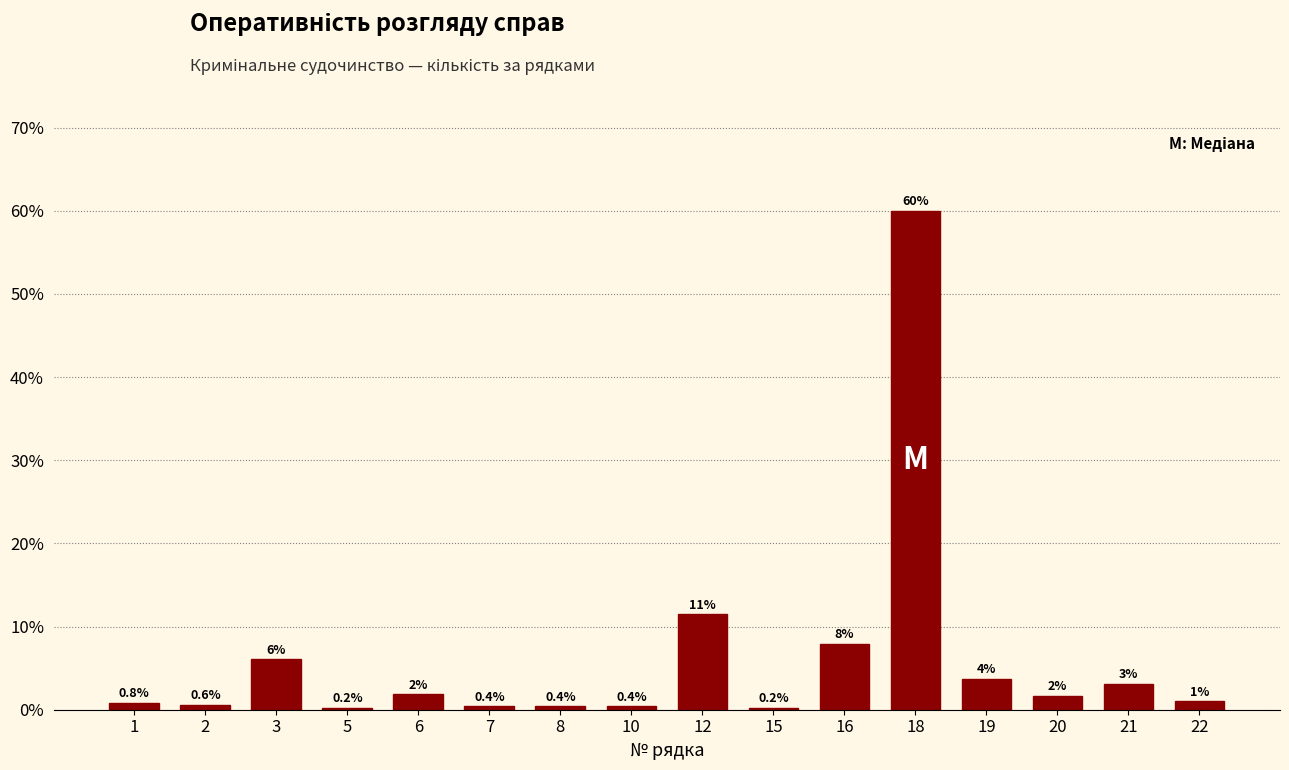

True or false: the data shows 7.9 at 16.

True